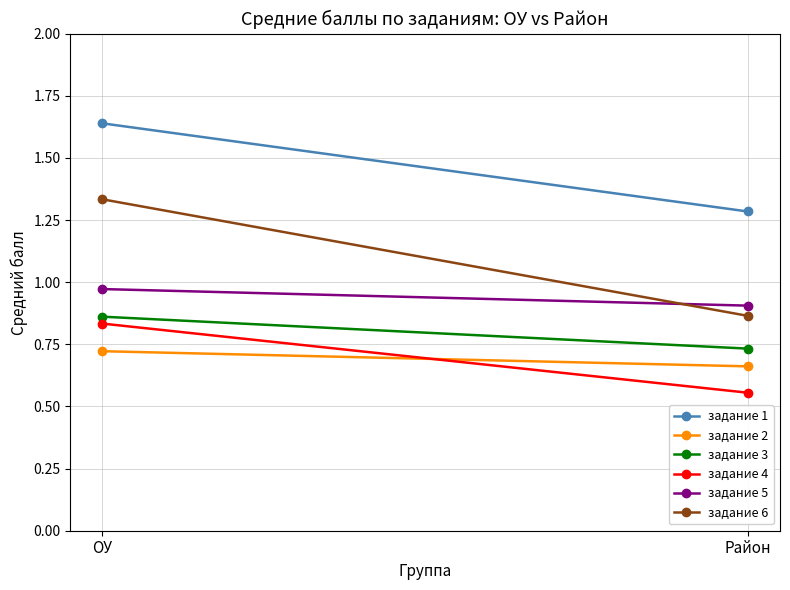

What value does the задание 4 series have at ОУ?

0.8